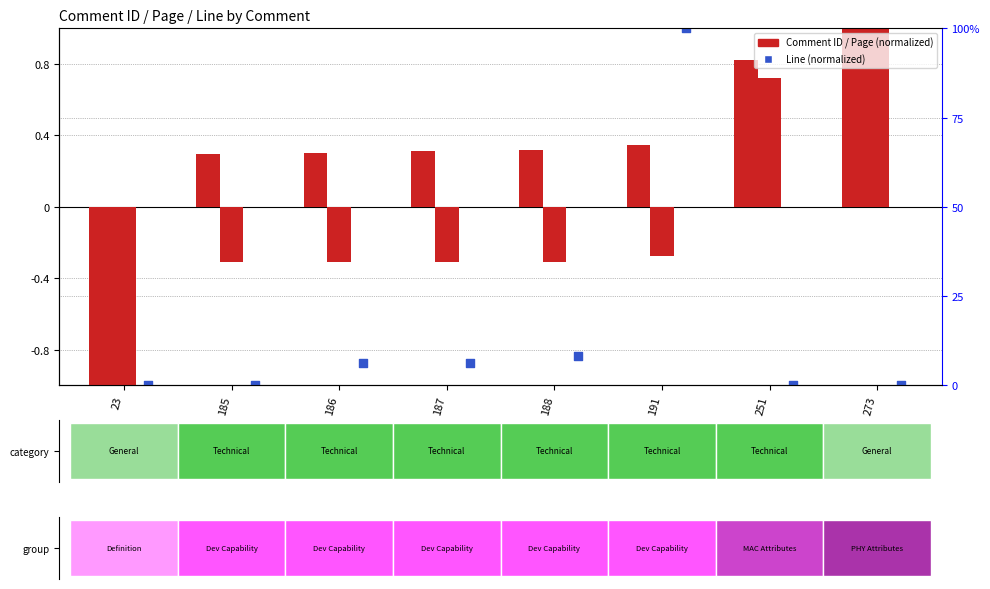

What is the total value across all series at 185?

-1.0